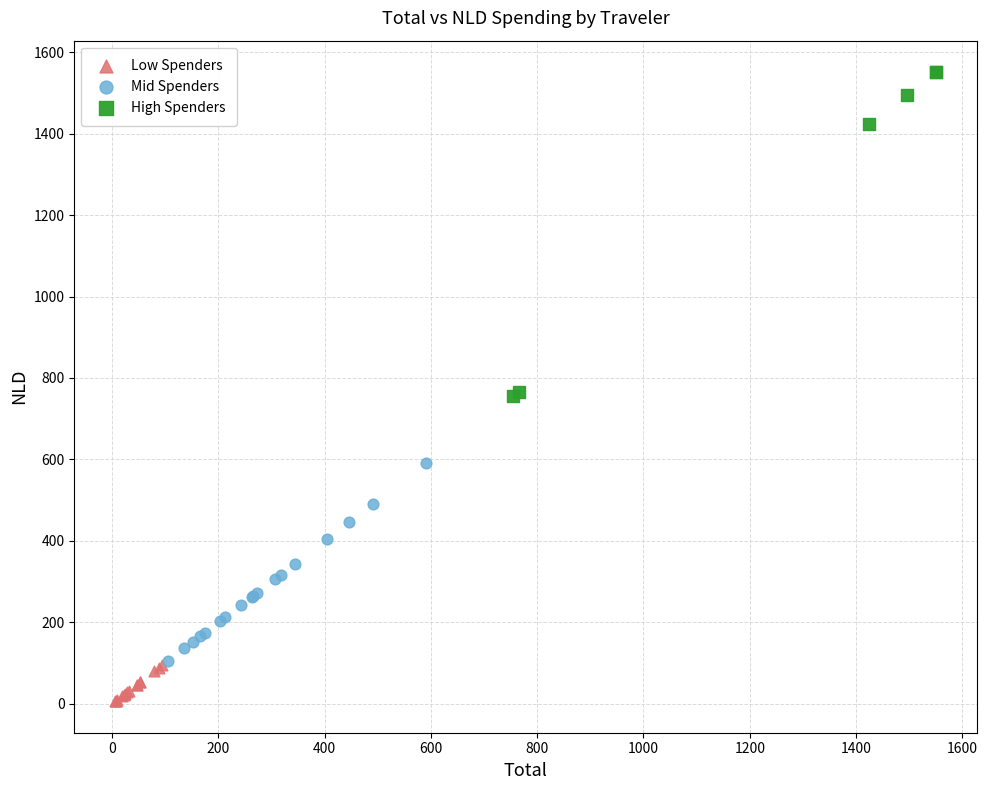

Which series reaches the maximum Y coordinate?

High Spenders